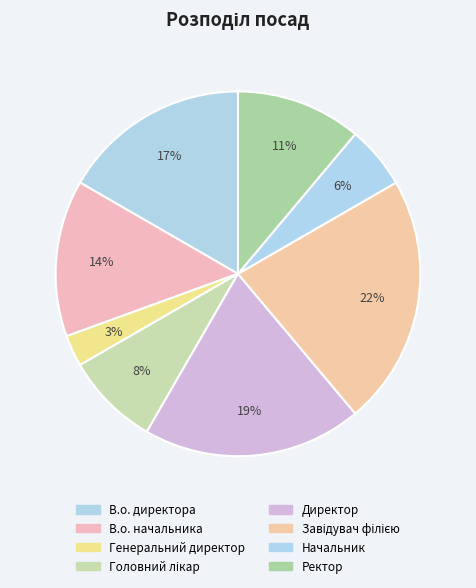

Combined, do Директор and Ректор account for over 50%?

No